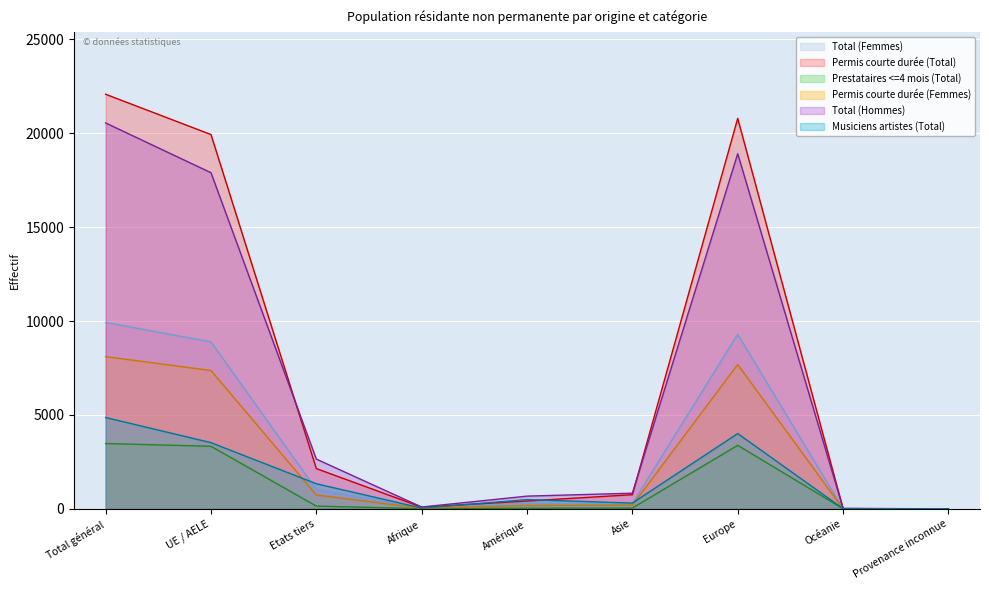

True or false: Prestataires <=4 mois (Total) and Permis courte durée (Total) cross at least once.

False